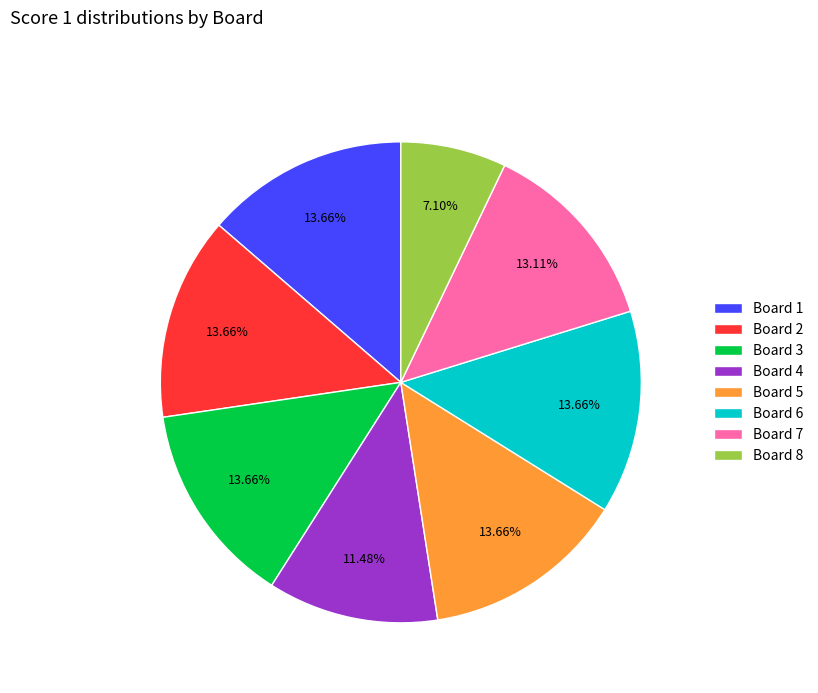

Count the number of slices in the pie.

8